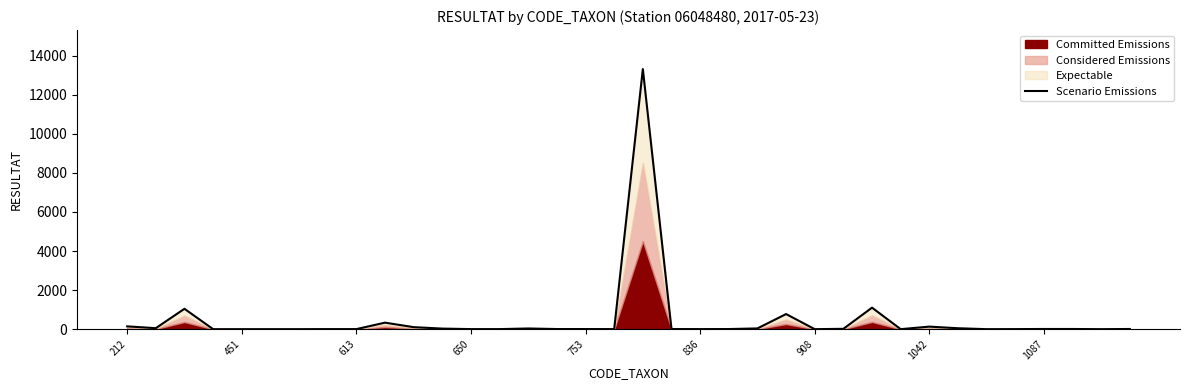

At which label does the data first exceed 7?

212